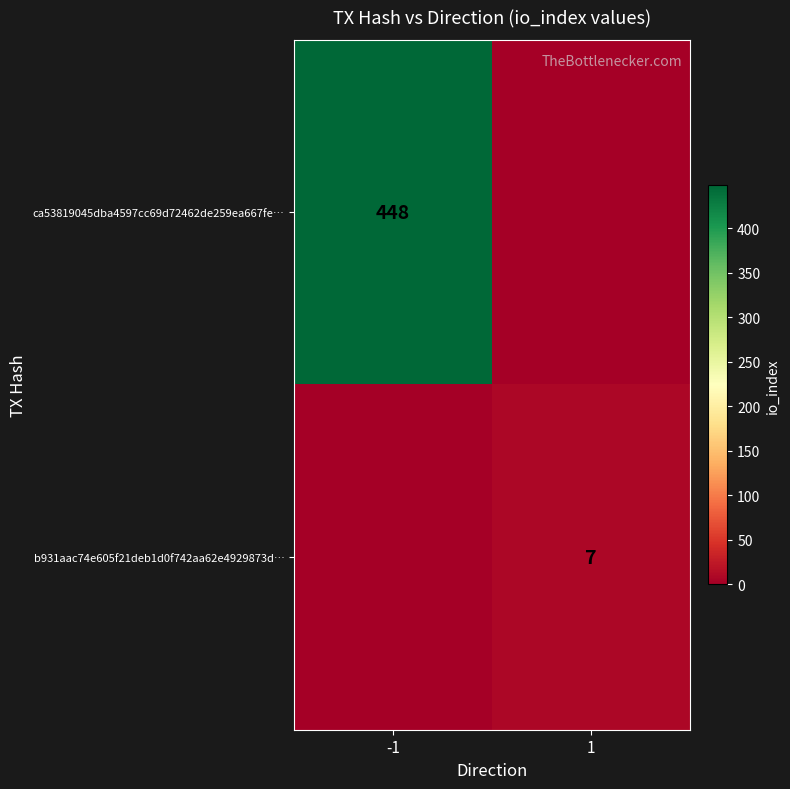

Which has a higher value, 1 or -1?

-1